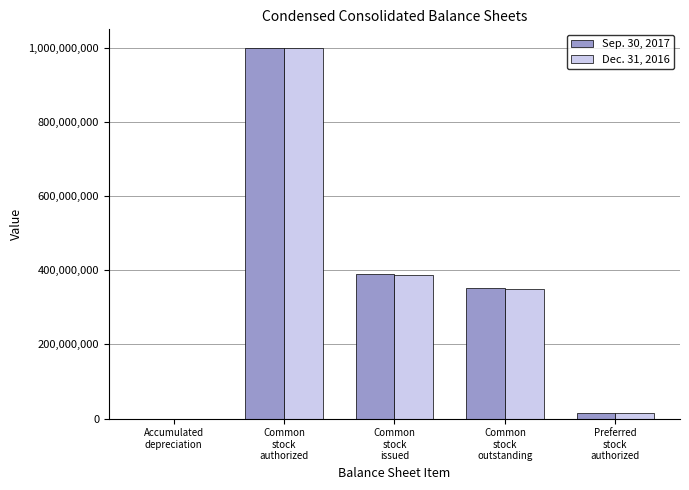

What are all the series names shown in the legend?

Sep. 30, 2017, Dec. 31, 2016